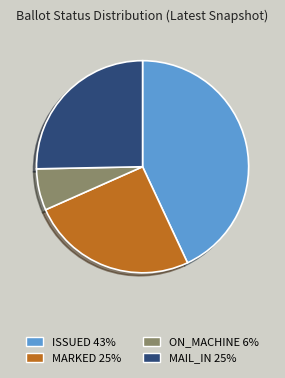

Is there a majority slice in this chart?

No